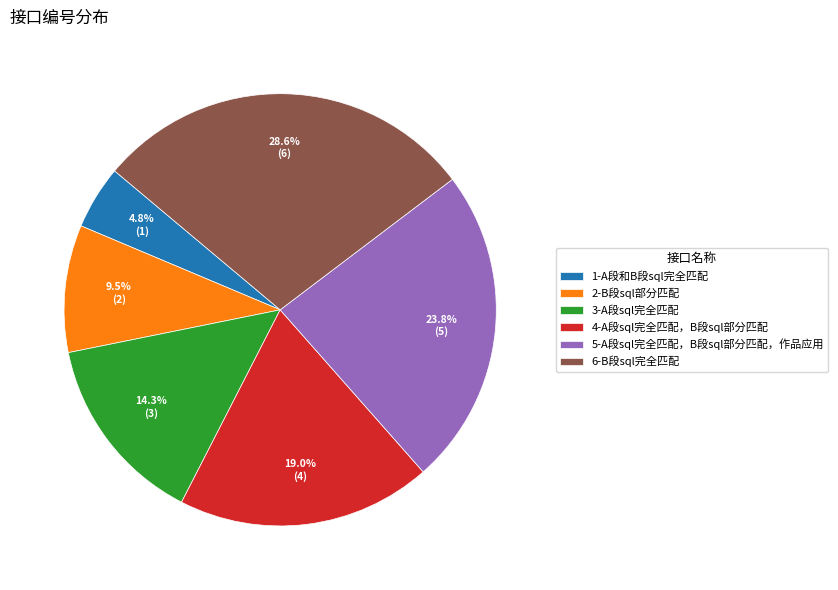

To the nearest percent, what is the difference between the largest and smallest slice percentages?

24%